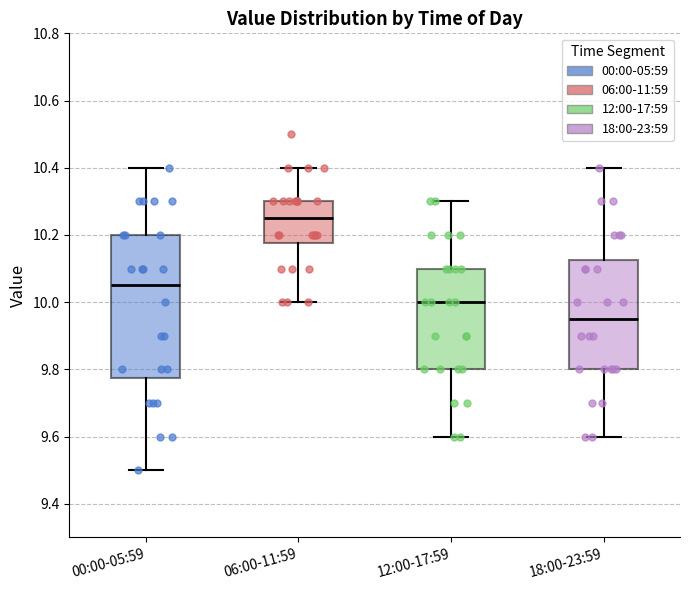

Which box has the lowest median line?

18:00-23:59